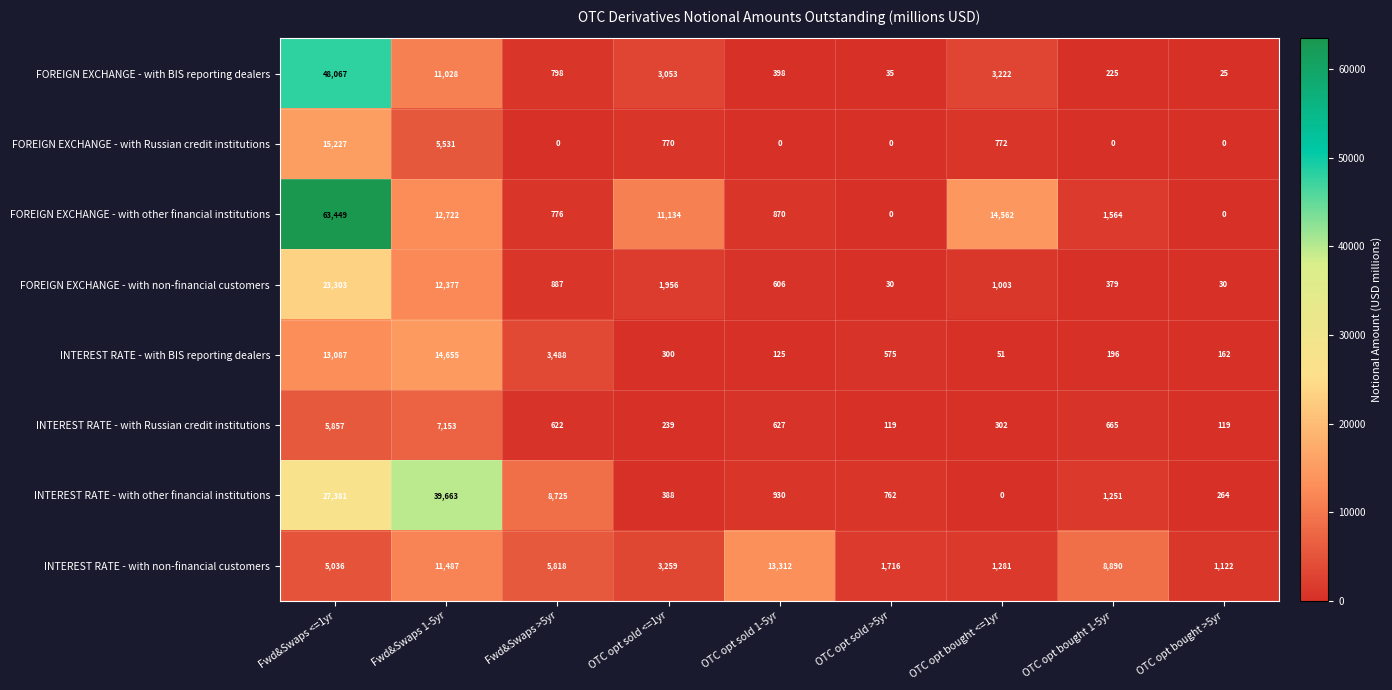

Which series has the largest total across all categories?

FOREIGN EXCHANGE - with other financial institutions